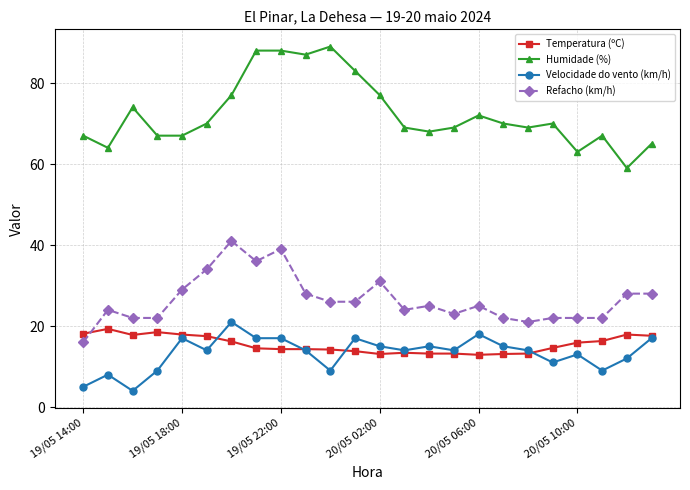

Does the chart display data point markers on the line(s)?

Yes